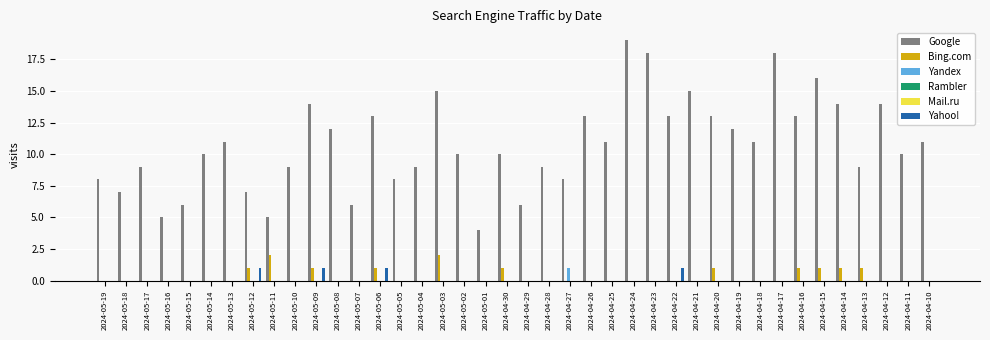

The Rambler series shows 0 at 2024-04-18. True or false?

True